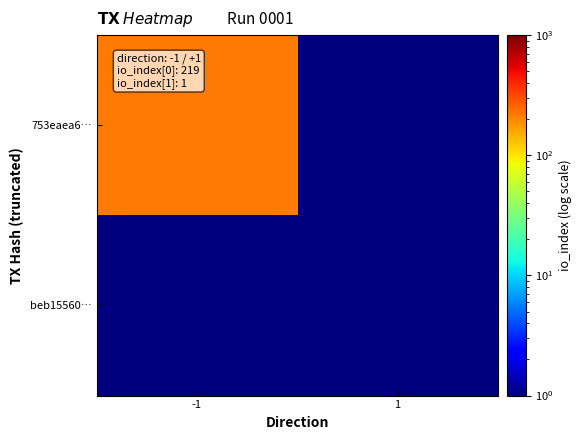

Reading right to left, list all the values displayed in this chart.

753eaea6…: 1=0.0	-1=219.0
beb15560…: 1=1.0	-1=0.0